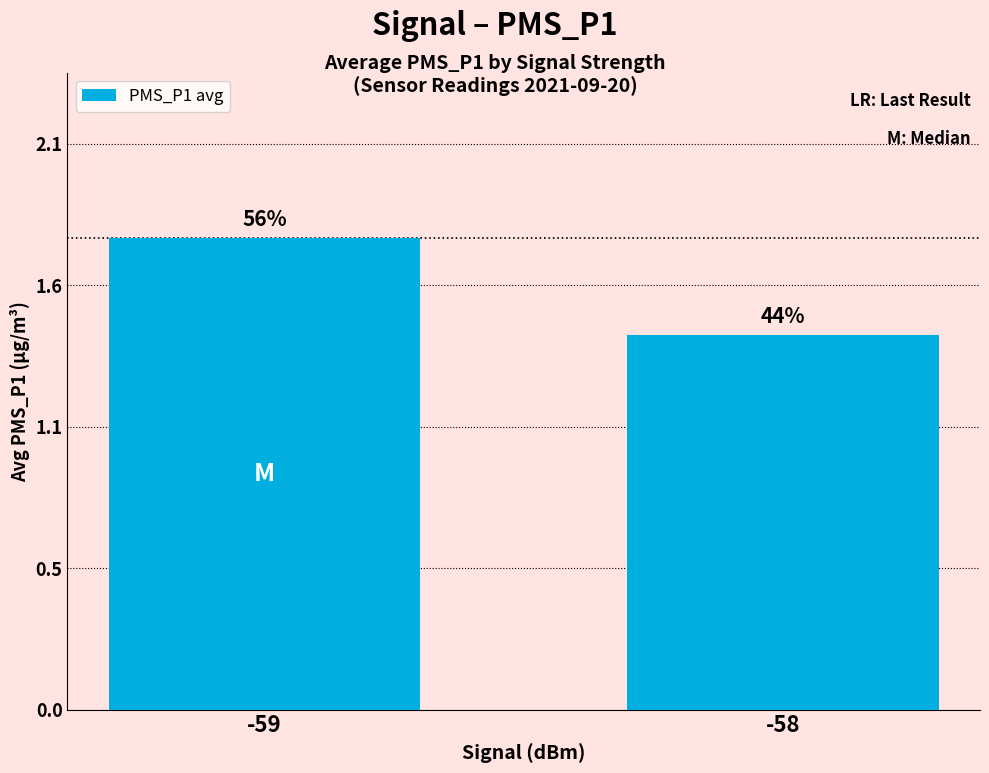

Between -59 and -58, which is larger?

-59